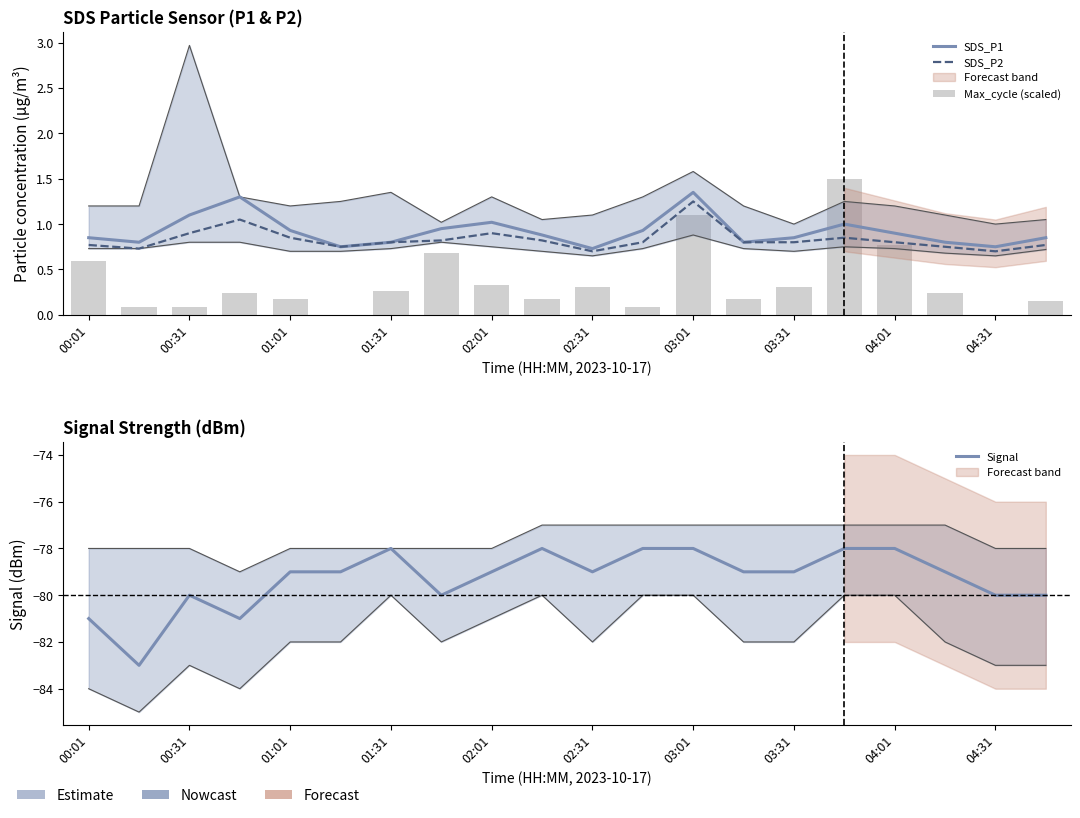

What is the difference between the second highest and minimum values in the Signal series?

5.0